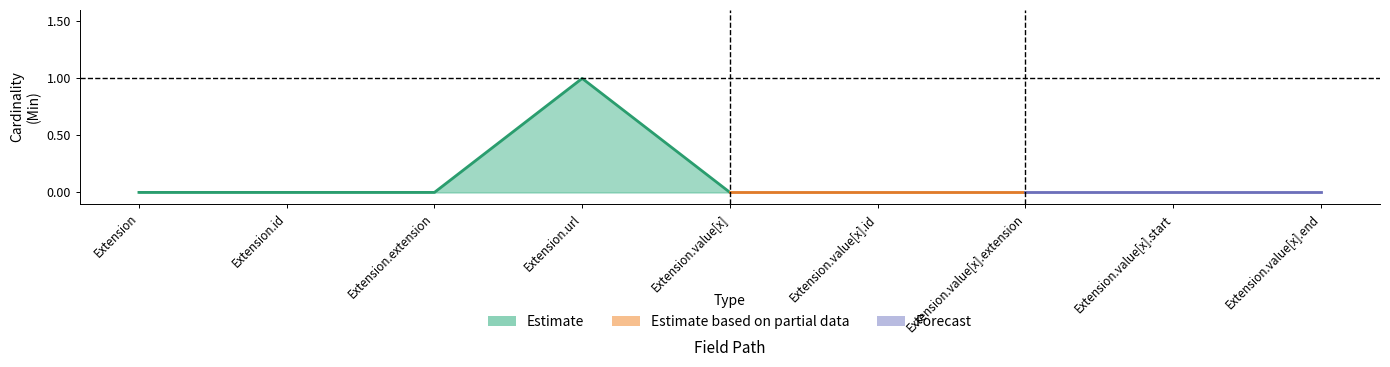

At which category is the sum across all series the highest?

Extension.url